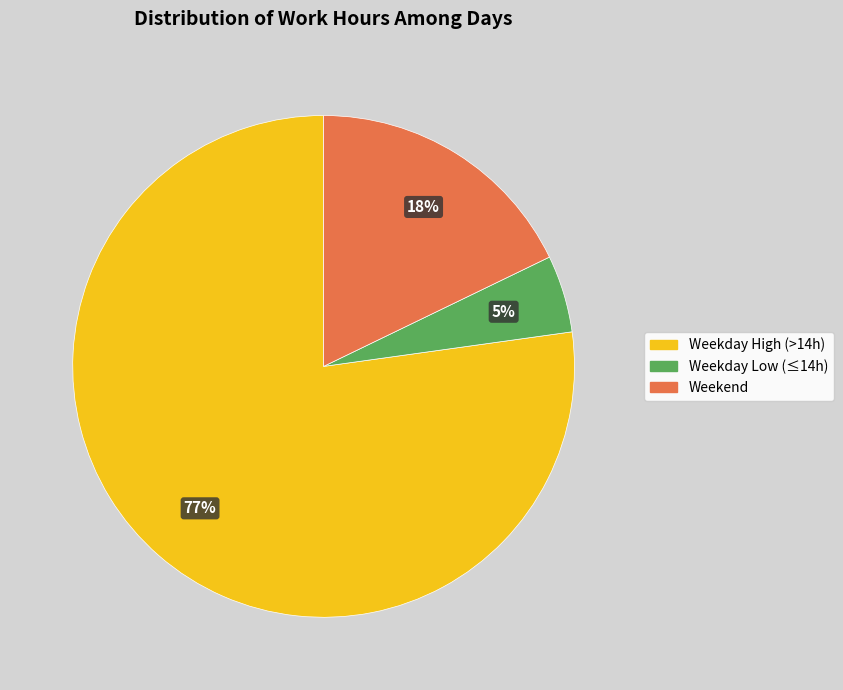

Is there a majority slice in this chart?

Yes